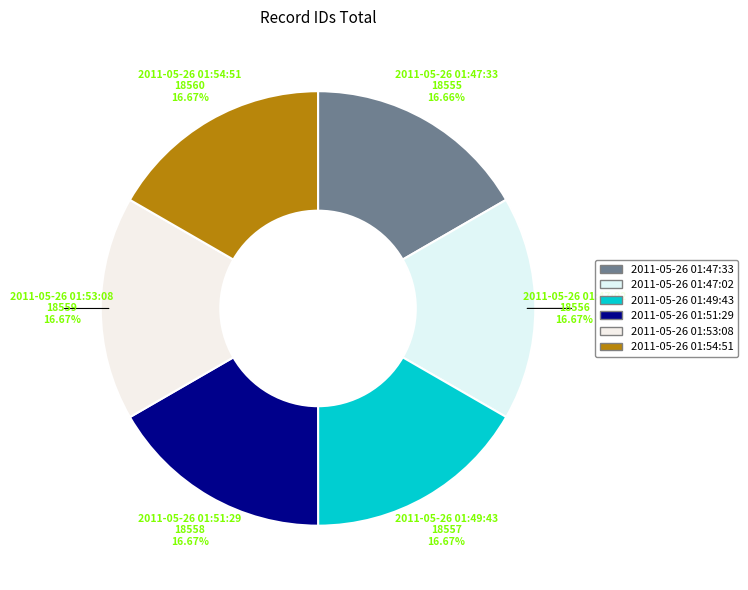

What is the ratio of the value at 2011-05-26 01:47:33 to the value at 2011-05-26 01:51:29?

1.0